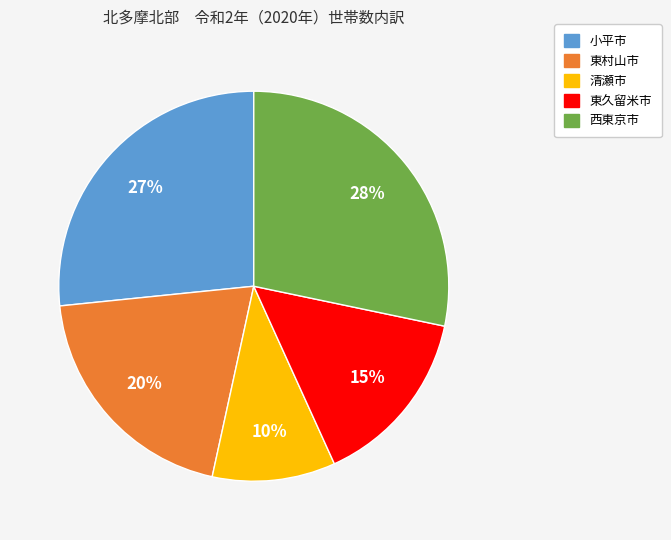

Does 西東京市 represent more than half of the total?

No